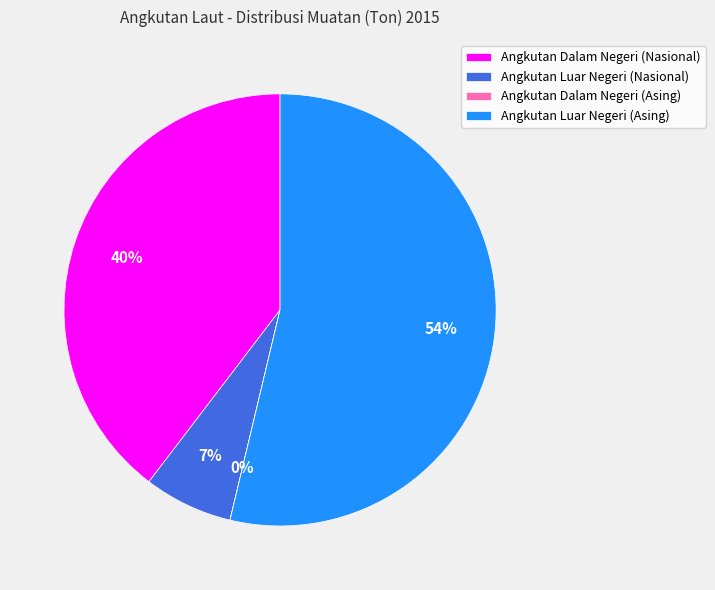

Is Angkutan Luar Negeri (Asing) the majority of the pie?

Yes